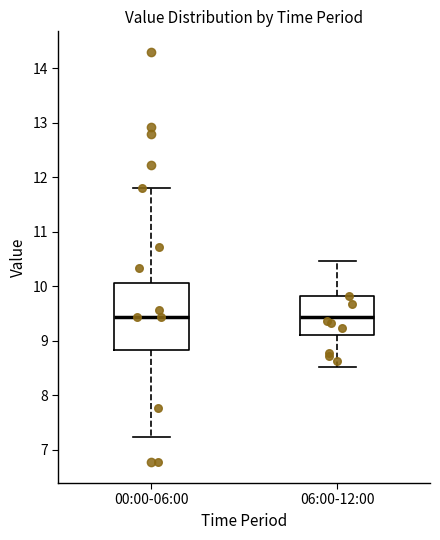

Reading left to right, transcribe this box plot: for each box, give where its median line is, the range the box spans, and where its two whiskers end, as read against the y-axis. The values are not printed on the chart, so give them approximately, as read against the axis.

00:00-06:00: median 9.4, box 8.8 to 10.1, whiskers 7.2 to 11.8
06:00-12:00: median 9.4, box 9.1 to 9.8, whiskers 8.5 to 10.5